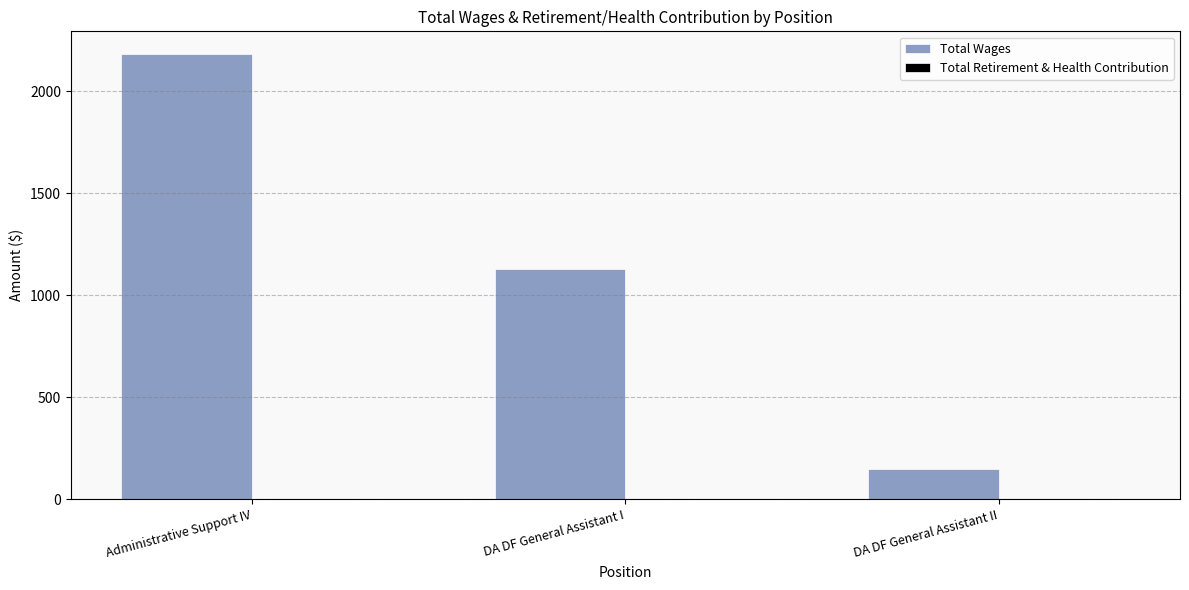

What is the label of the 1st bar from the right?

DA DF General Assistant II